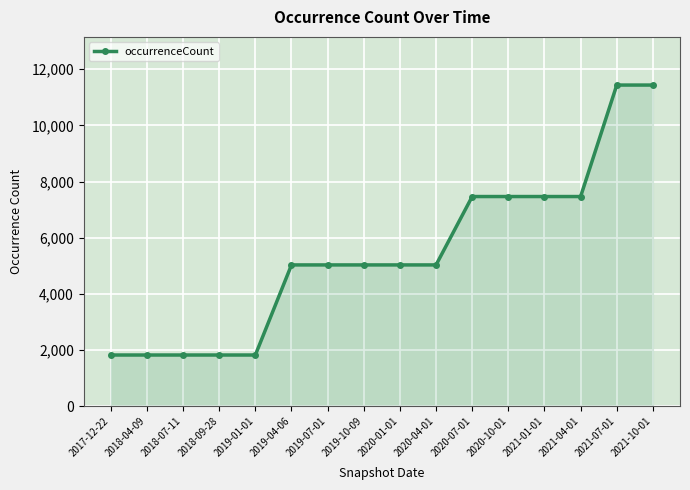

Is it true that the value at 2021-04-01 is 7467?

True